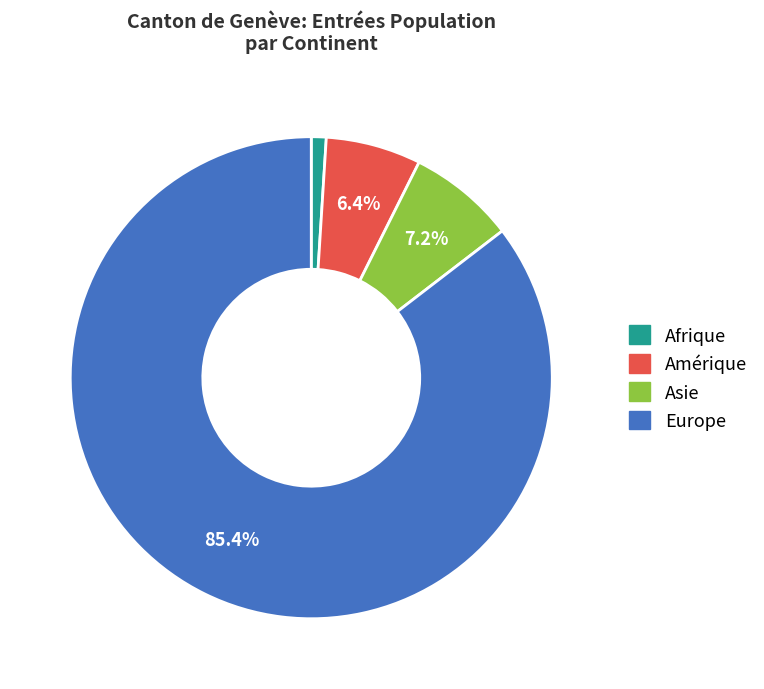

To the nearest percent, what portion does Europe represent?

85%